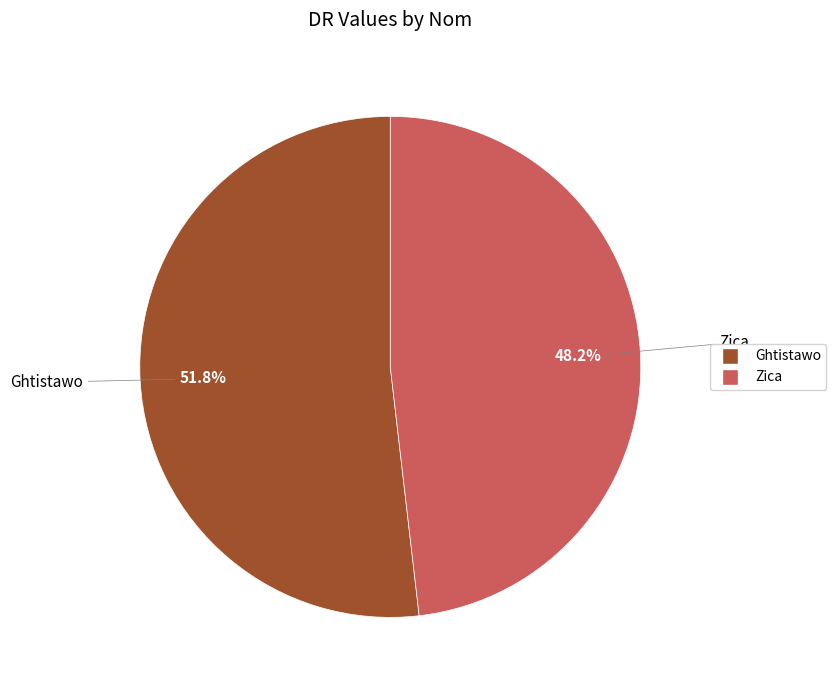

Between Zica and Ghtistawo, which is larger?

Ghtistawo